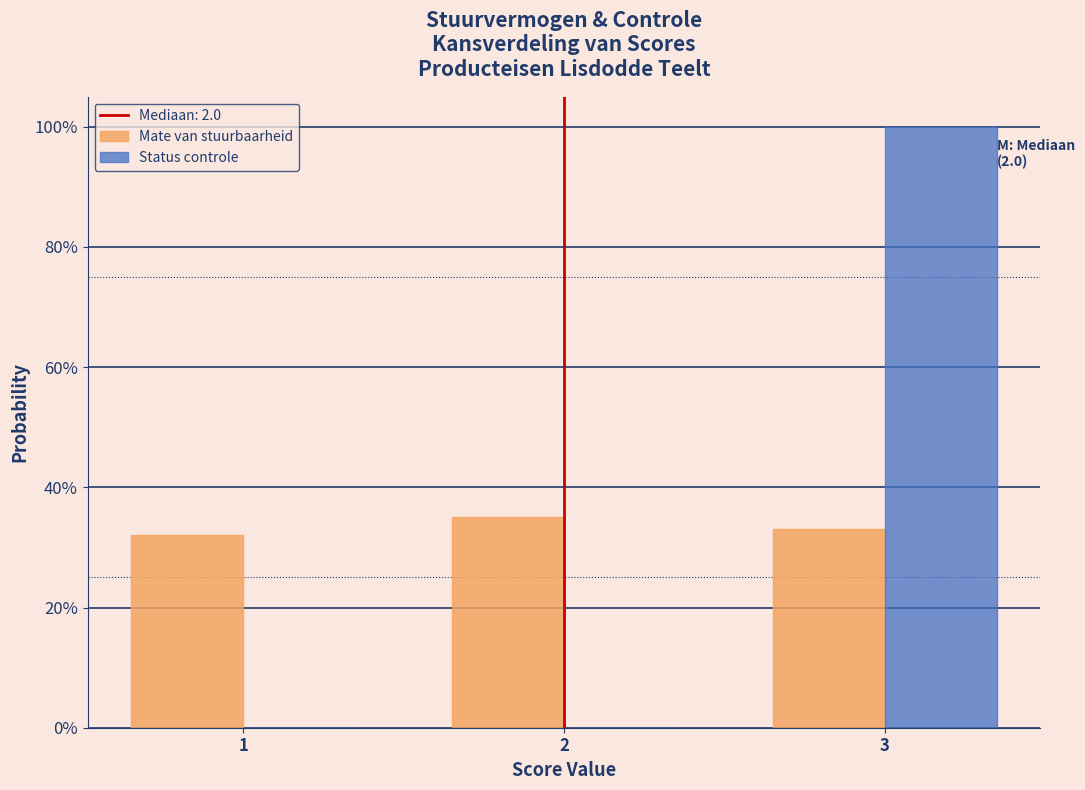

Are the bars horizontal?

No